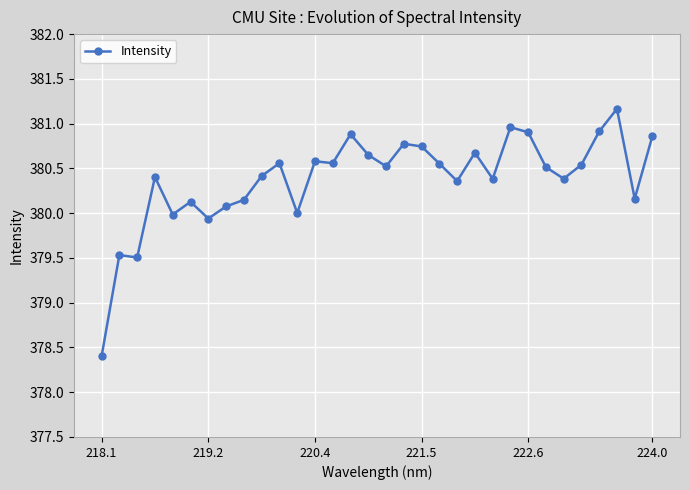

What is the difference between the maximum and minimum values?

2.8